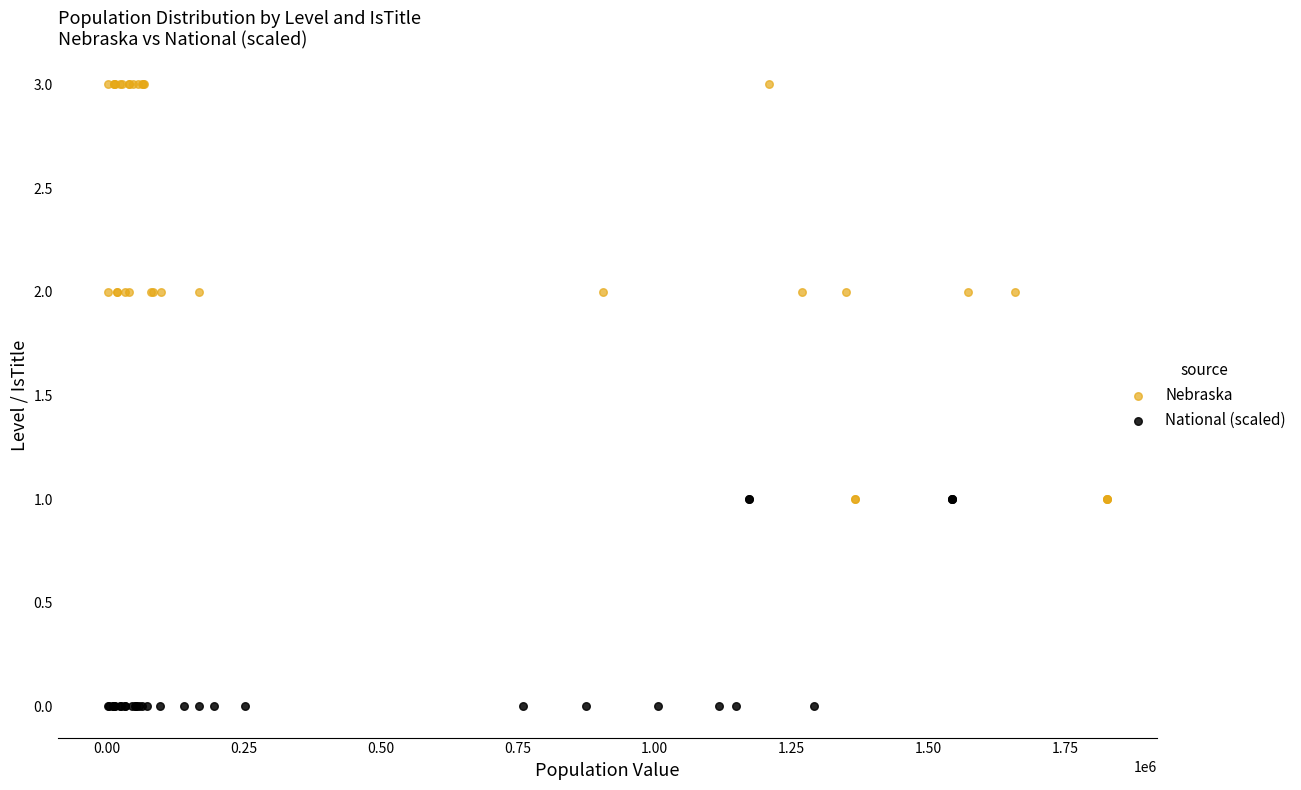

Which series contains the highest Y value?

Nebraska